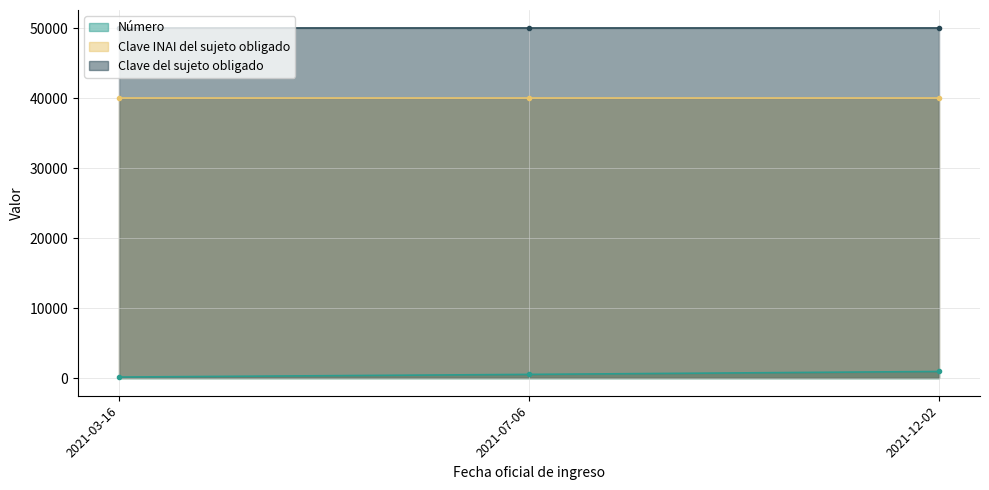

Which series has the widest spread of values?

Número